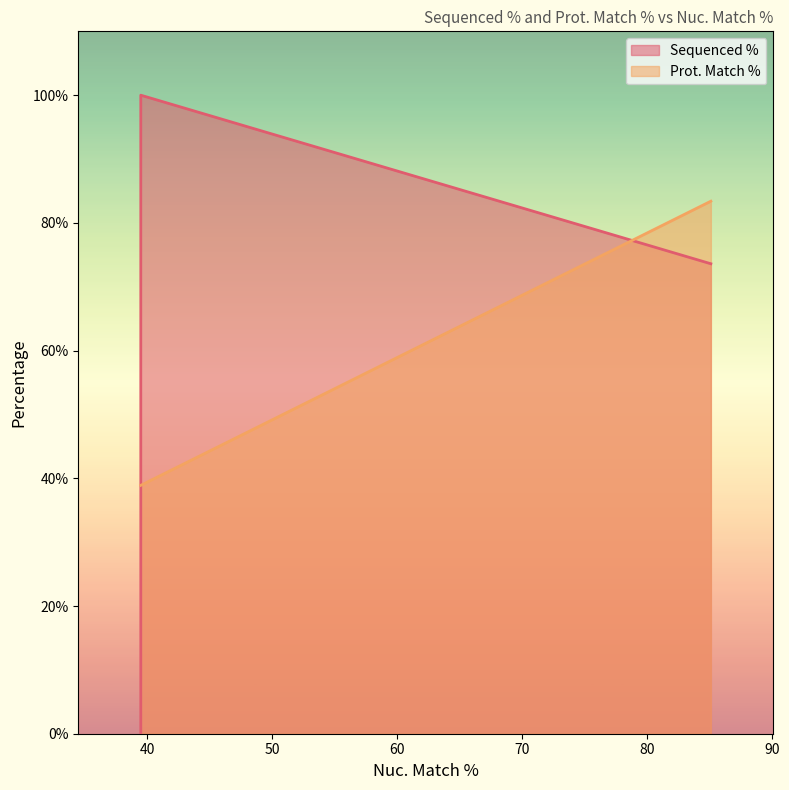

Reading left to right, what are all the values shown in this chart?

Sequenced %: 73.6	100.0	0.0	93.6
Prot. Match %: 83.4	38.9	38.9	38.9